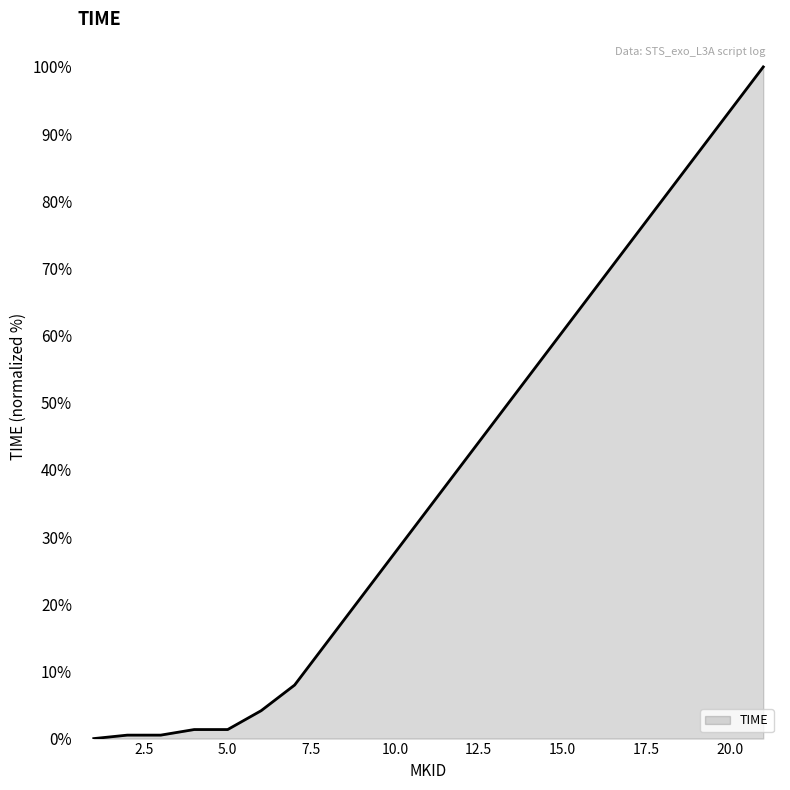

Count the number of data series in this chart.

1